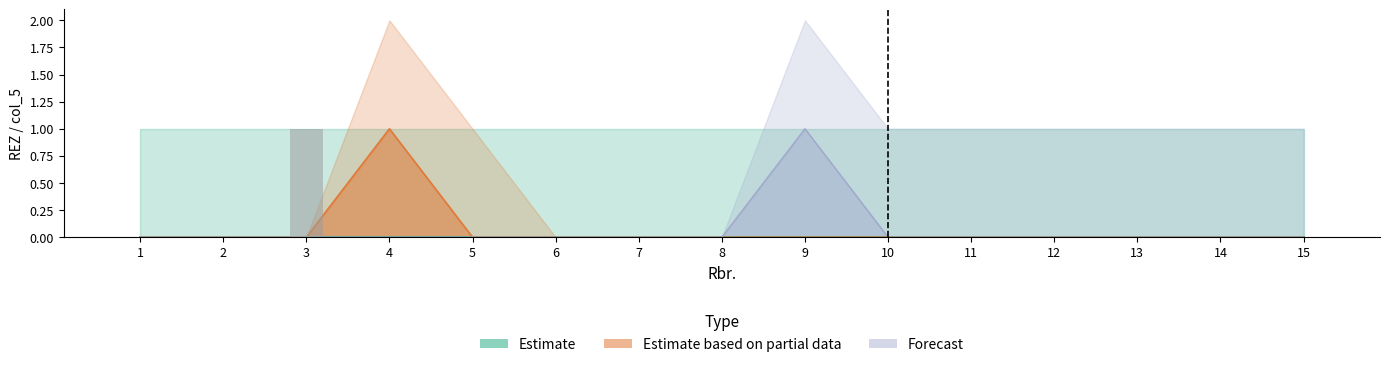

List the labels in order of value, smallest first.

1, 2, 4, 5, 6, 7, 8, 9, 10, 11, 12, 13, 14, 15, 3